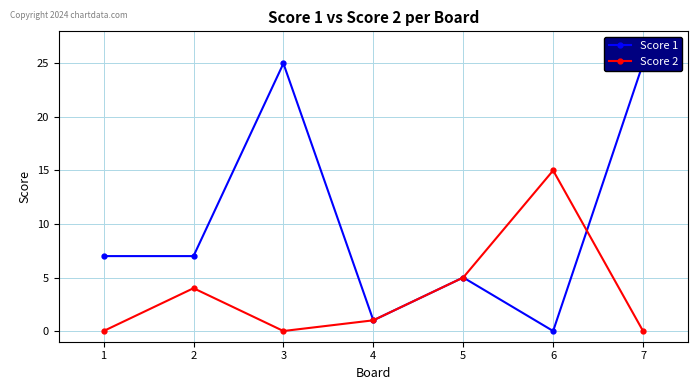

Where is Score 2 nearest to the value 7?

5